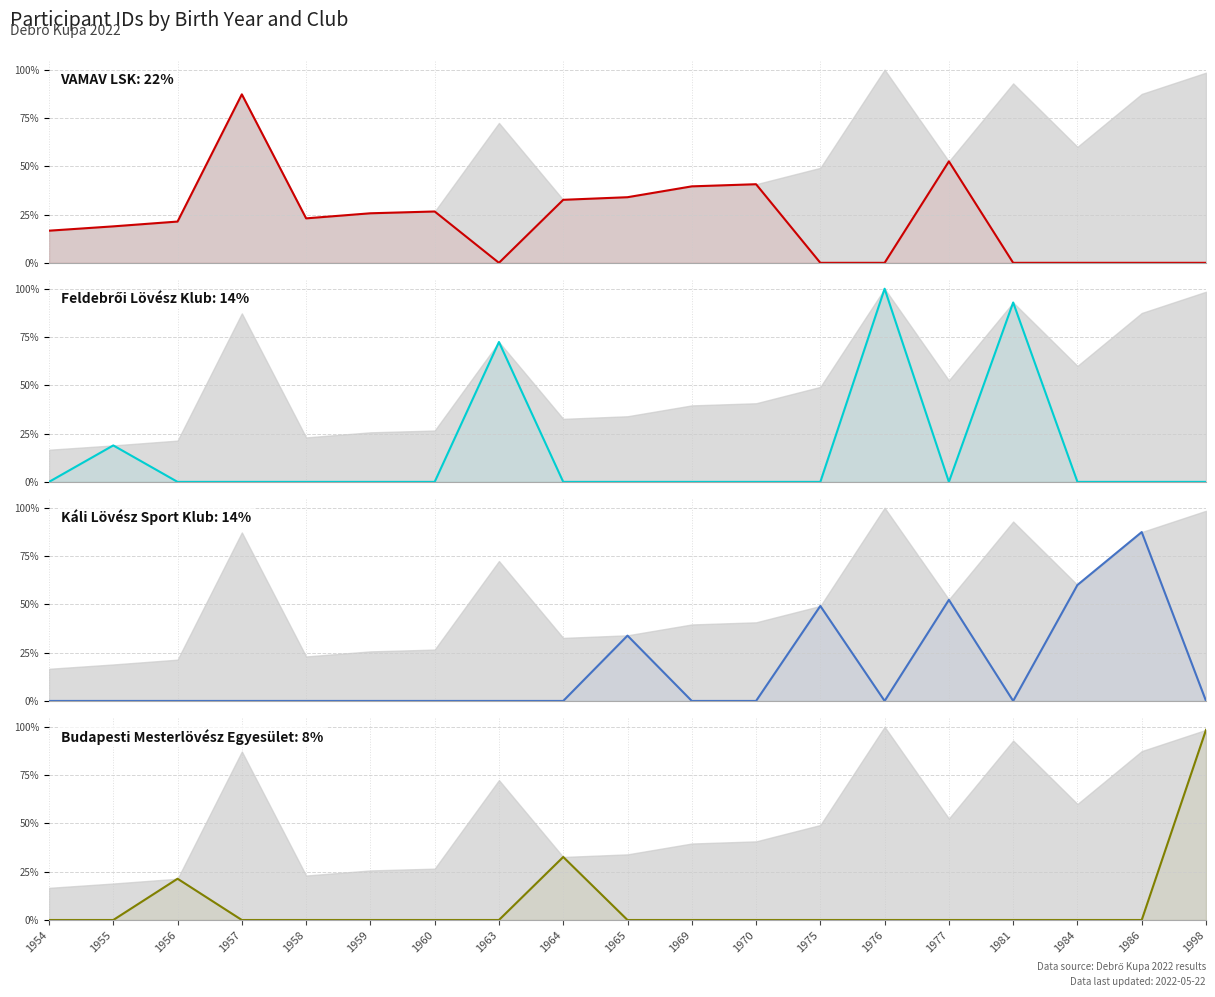

Which series has the largest range (max minus min)?

Feldebrői Lövész Klub